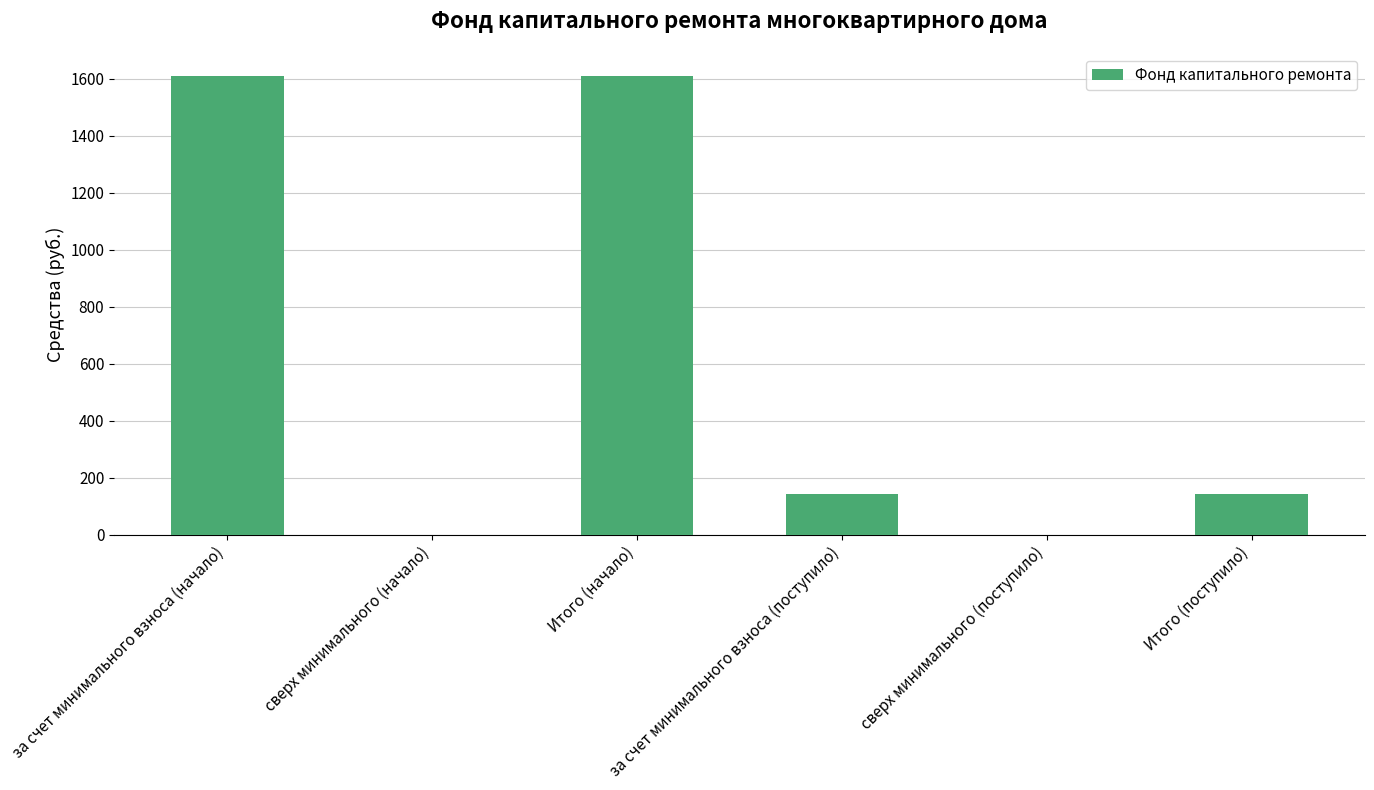

What is the sum of all values?

3501.7